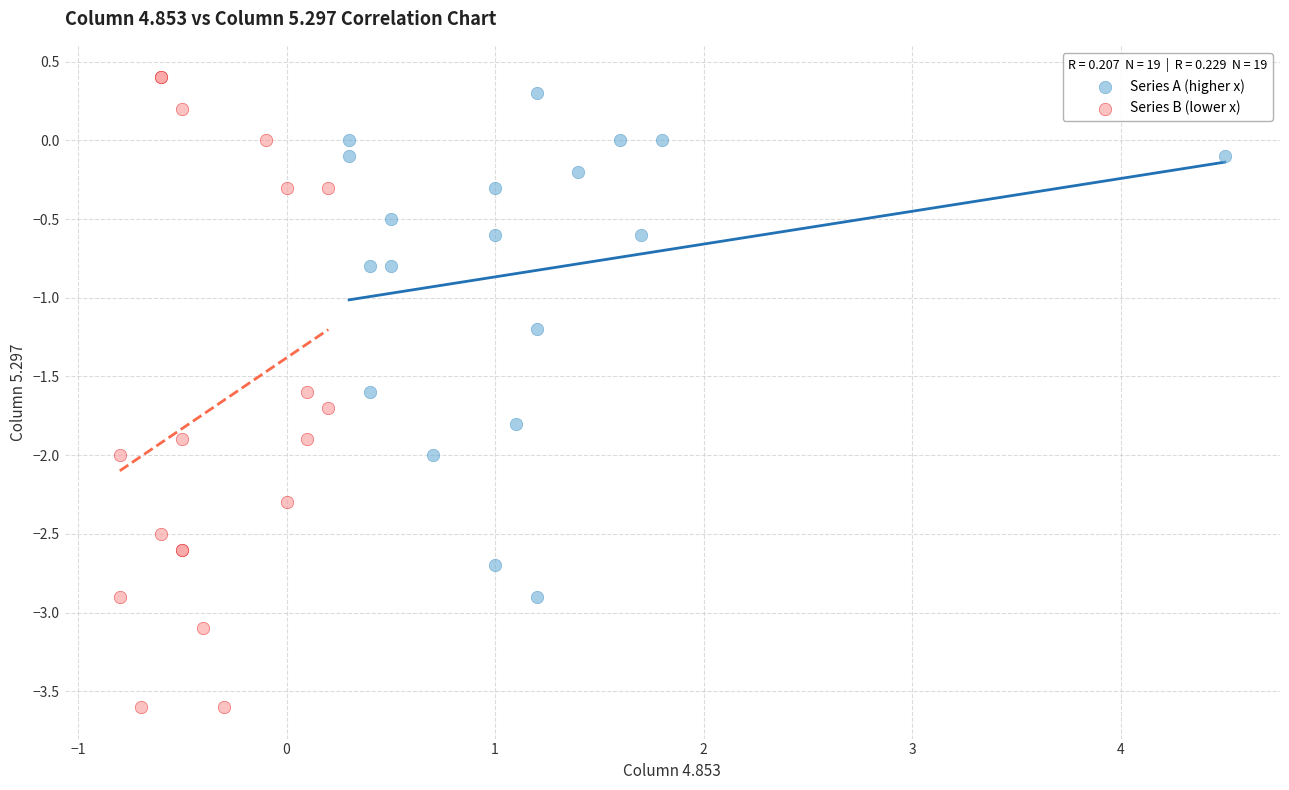

Which series has the widest spread of Y values?

Series B (lower x)